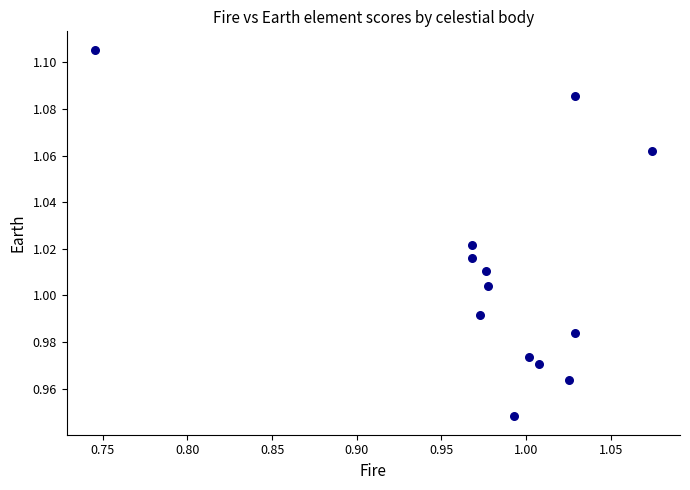

What is the range of X values (max minus min)?

0.3